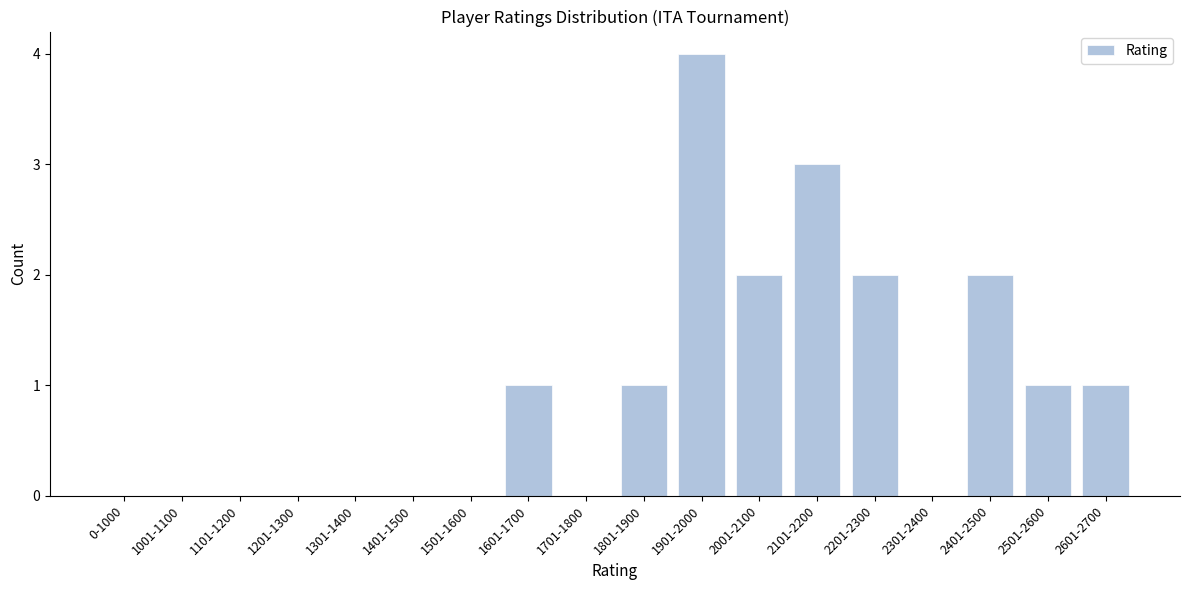

Reading left to right, extract all data points from this chart.

0-1000=0	1001-1100=0	1101-1200=0	1201-1300=0	1301-1400=0	1401-1500=0	1501-1600=0	1601-1700=1	1701-1800=0	1801-1900=1	1901-2000=4	2001-2100=2	2101-2200=3	2201-2300=2	2301-2400=0	2401-2500=2	2501-2600=1	2601-2700=1